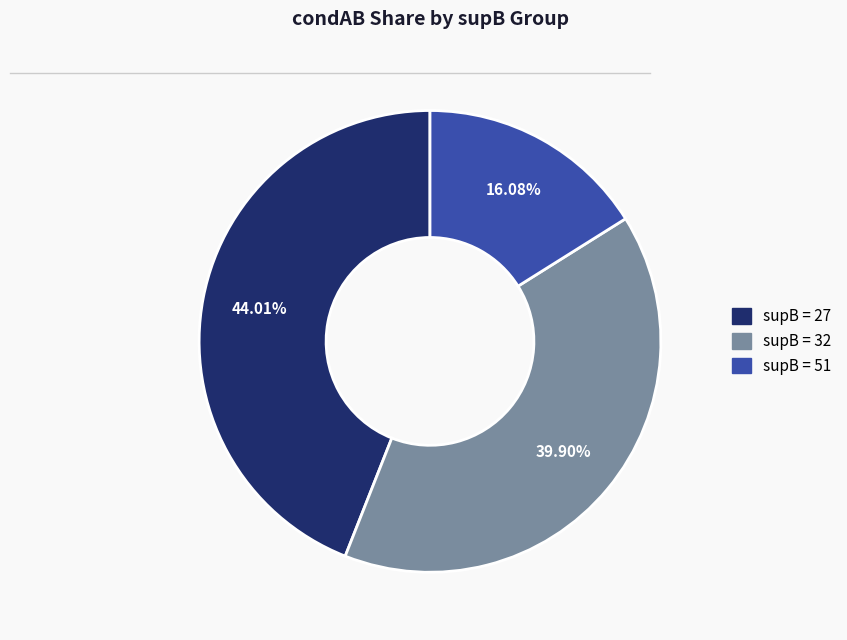

Is there any slice that represents more than half of the pie?

No